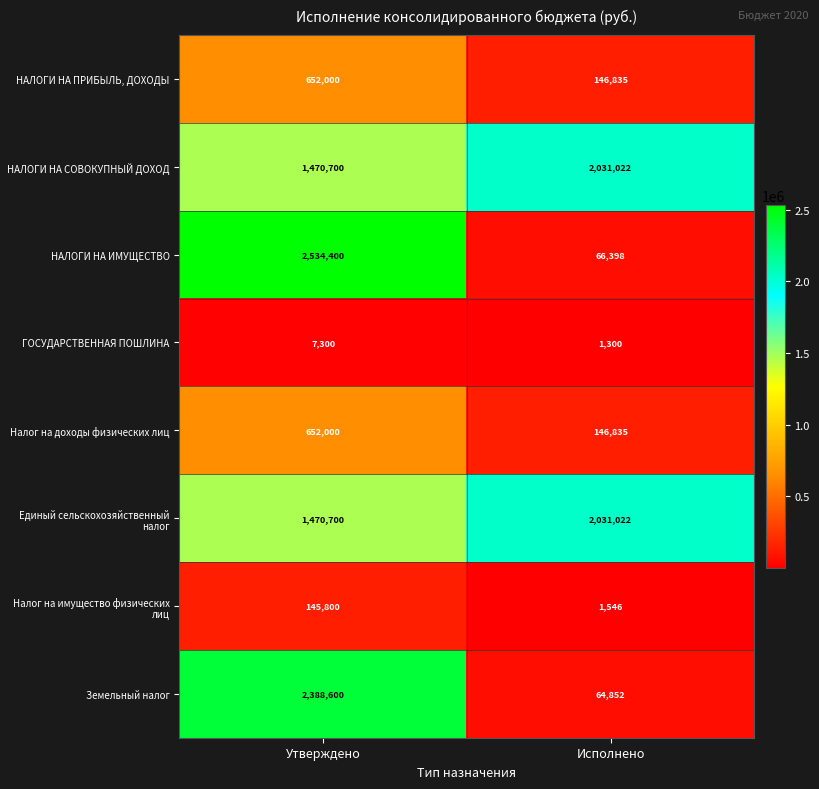

What is the lowest value of the НАЛОГИ НА ПРИБЫЛЬ, ДОХОДЫ series?

146835